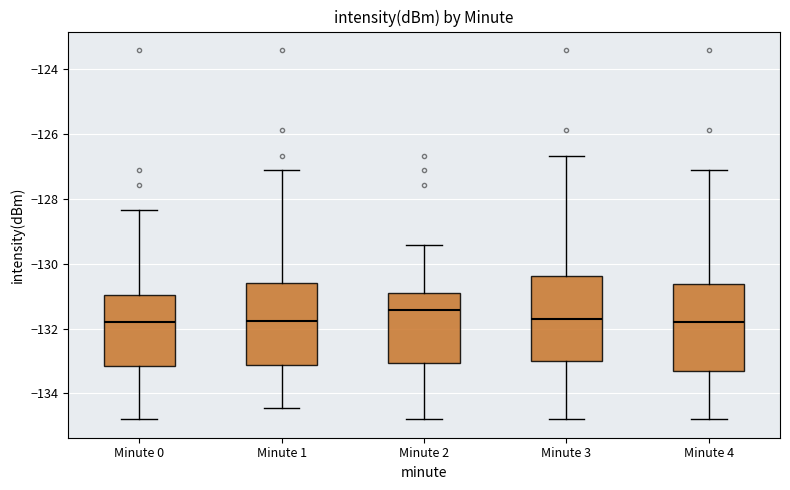

Reading left to right, read every box against the y-axis: the position of its median line, the range the box covers, and the ends of its whiskers. The values are not printed on the chart, so give them approximately, as read against the axis.

Minute 0: median -131.8, box -133.2 to -131.0, whiskers -134.8 to -128.4
Minute 1: median -131.8, box -133.2 to -130.6, whiskers -134.4 to -127.2
Minute 2: median -131.4, box -133.0 to -131.0, whiskers -134.8 to -129.4
Minute 3: median -131.6, box -133.0 to -130.4, whiskers -134.8 to -126.6
Minute 4: median -131.8, box -133.4 to -130.6, whiskers -134.8 to -127.2